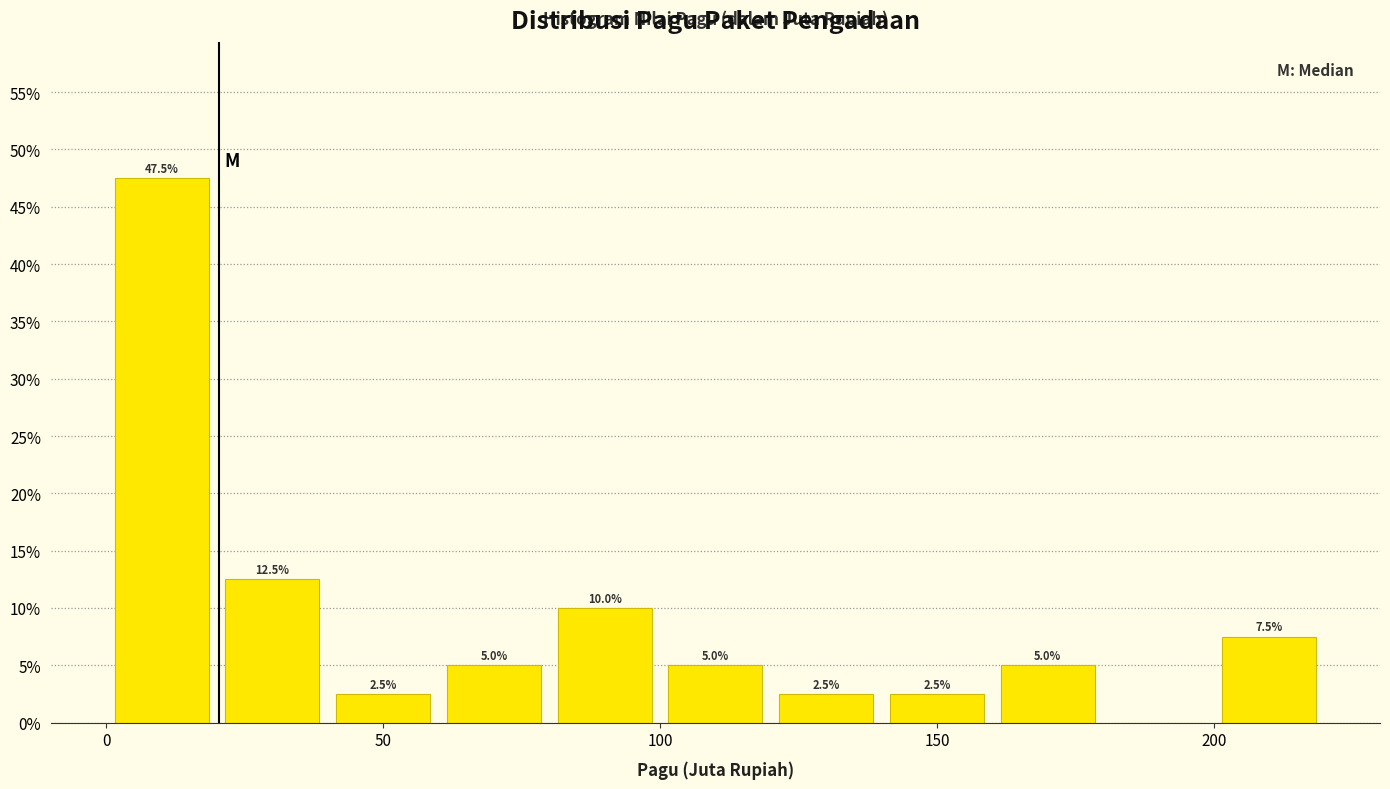

Over which range of the x-axis is the bar tallest?

0 to 20